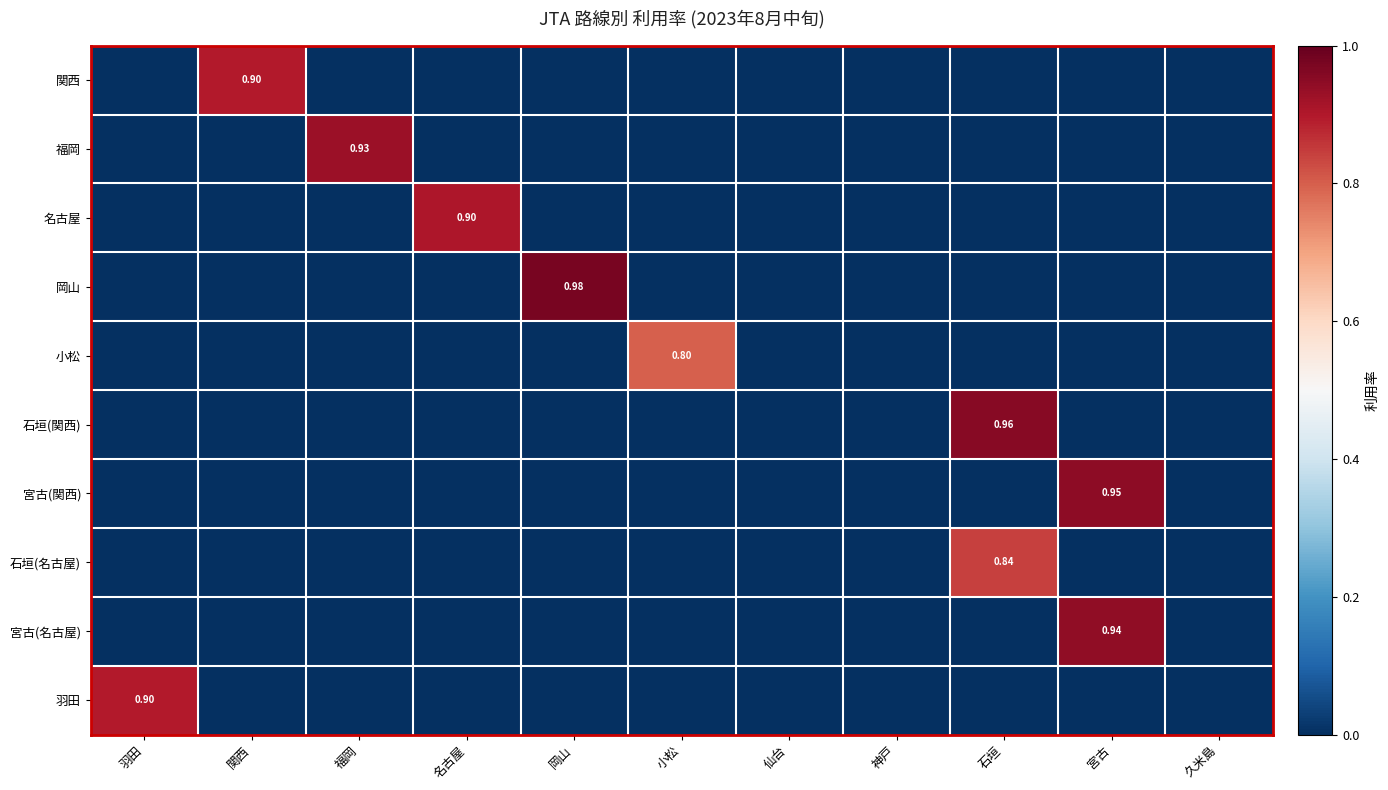

How many data points in 名古屋 are above 0?

1